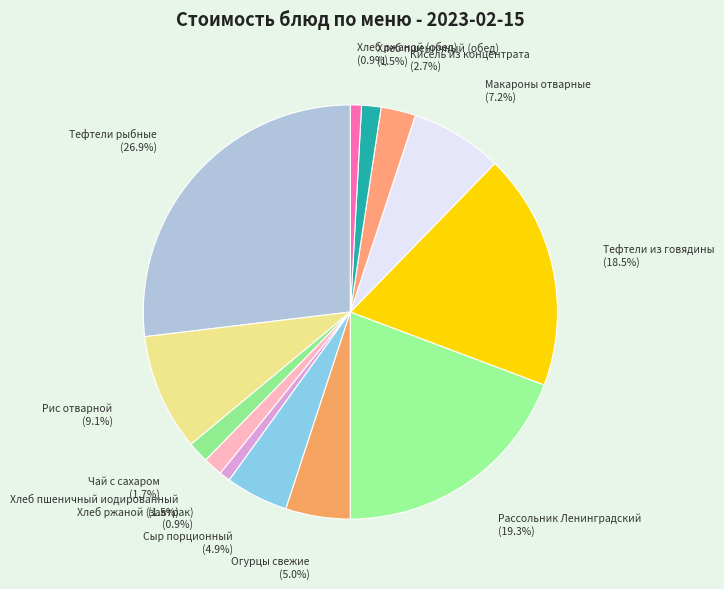

To the nearest percent, what is the difference between the Рис отварной and Хлеб пшеничный (обед) slice percentages?

8%